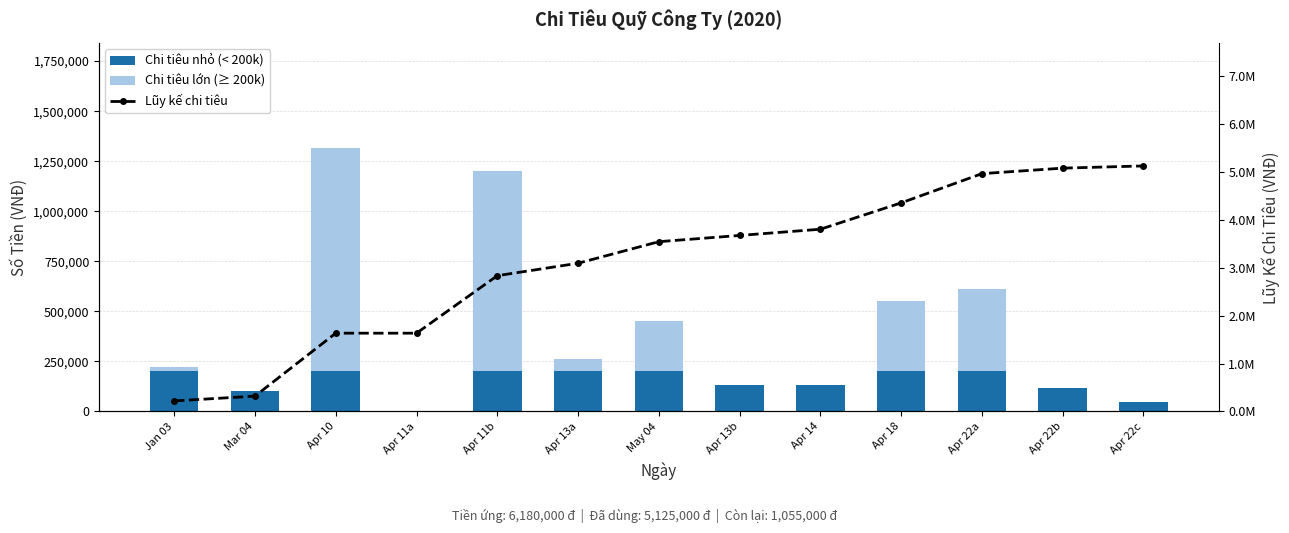

What is the sum of the Chi tiêu nhỏ (< 200k) values at Apr 22c and Apr 13b?

176000